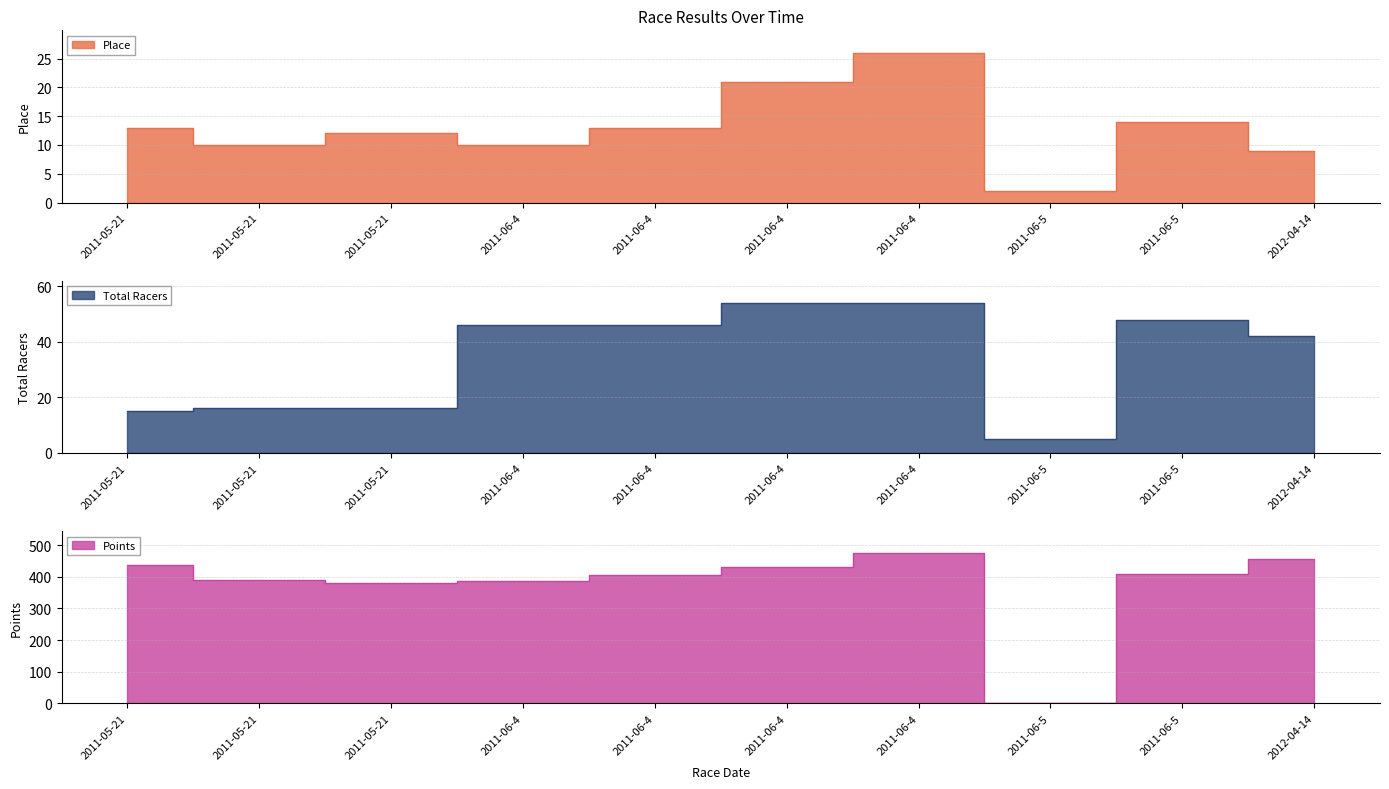

What is the difference between the highest and lowest values at 2011-05-21?

424.7